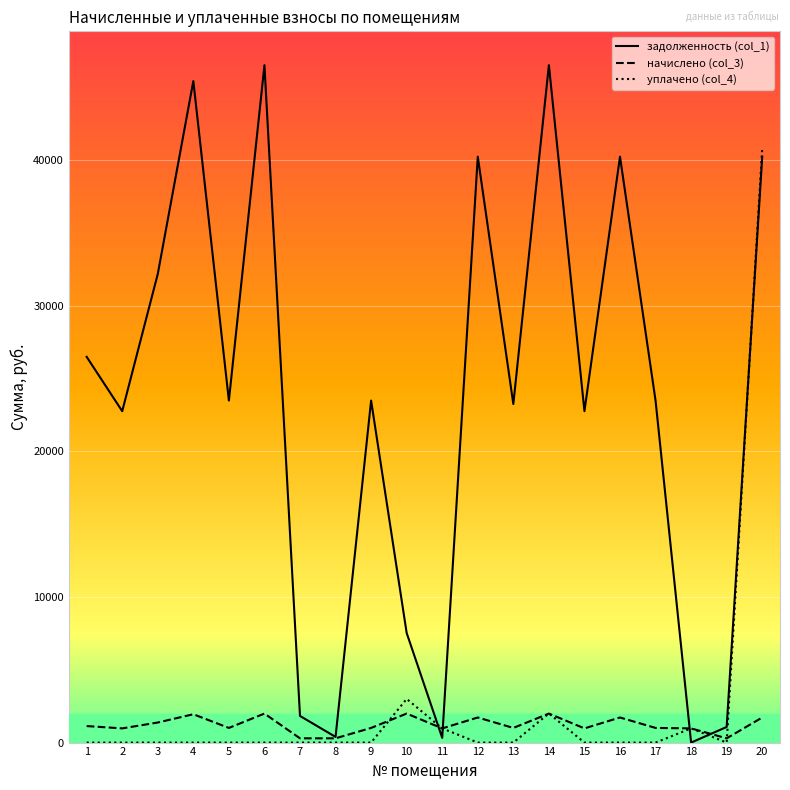

At which category is the sum across all series the highest?

20